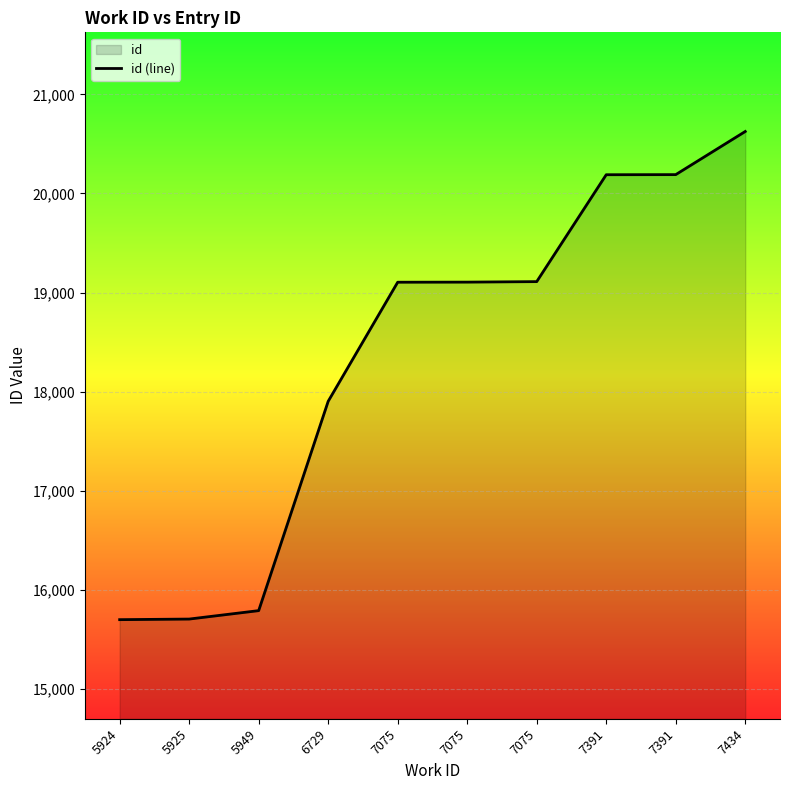

What is the ratio of the value at 7075 to the value at 5924?

1.2